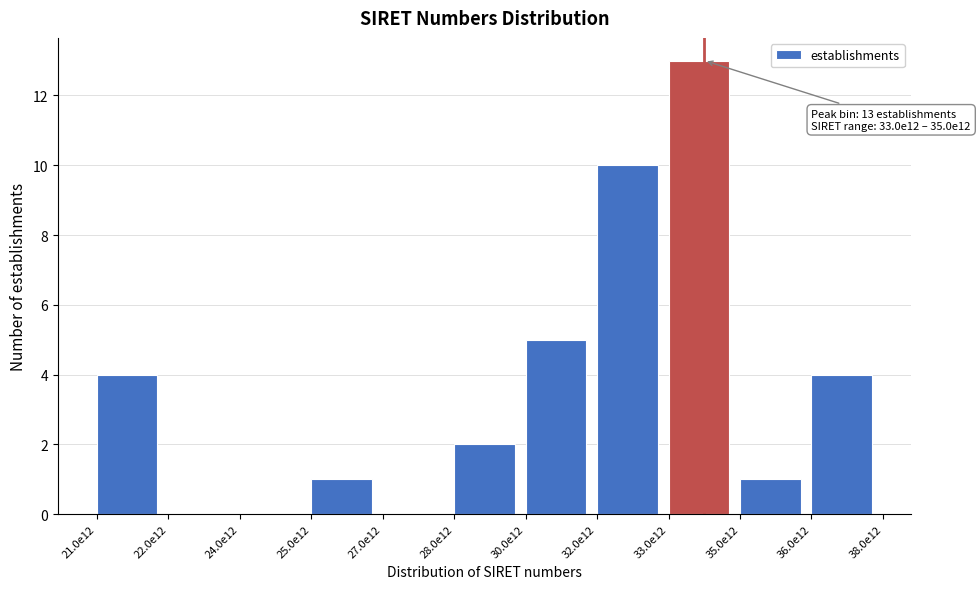

Reading right to left, extract all data points from this chart.

36.0e12=4	35.0e12=1	33.0e12=13	32.0e12=10	30.0e12=5	28.0e12=2	27.0e12=0	25.0e12=1	24.0e12=0	22.0e12=0	21.0e12=4